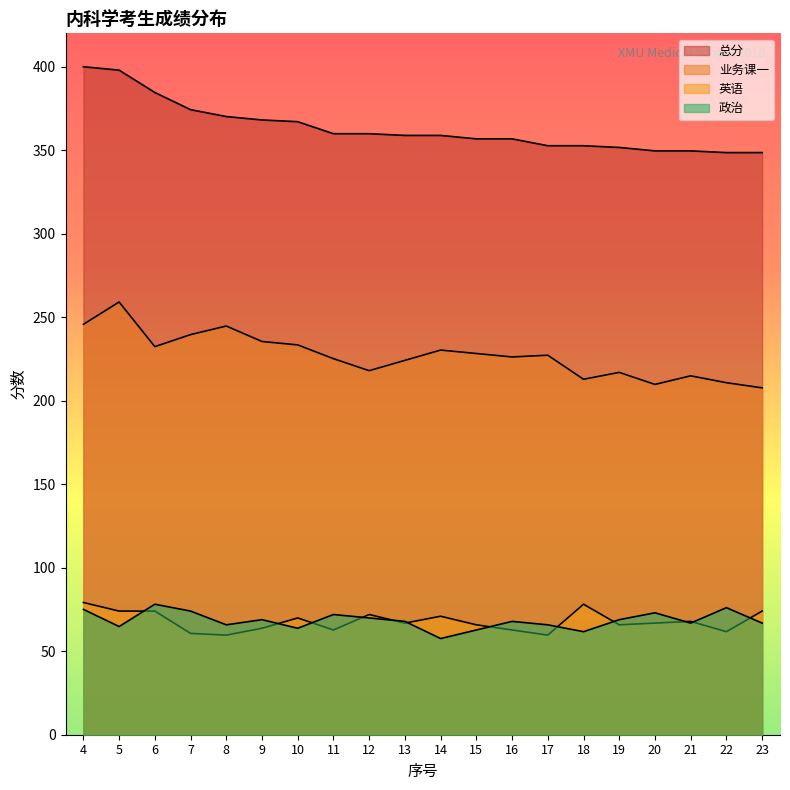

What is the spread (max minus min) of values at 16?

294.1